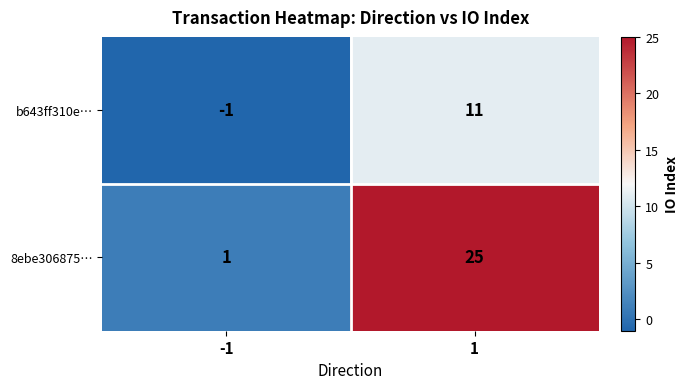

Which series has the largest total across all categories?

8ebe306875…